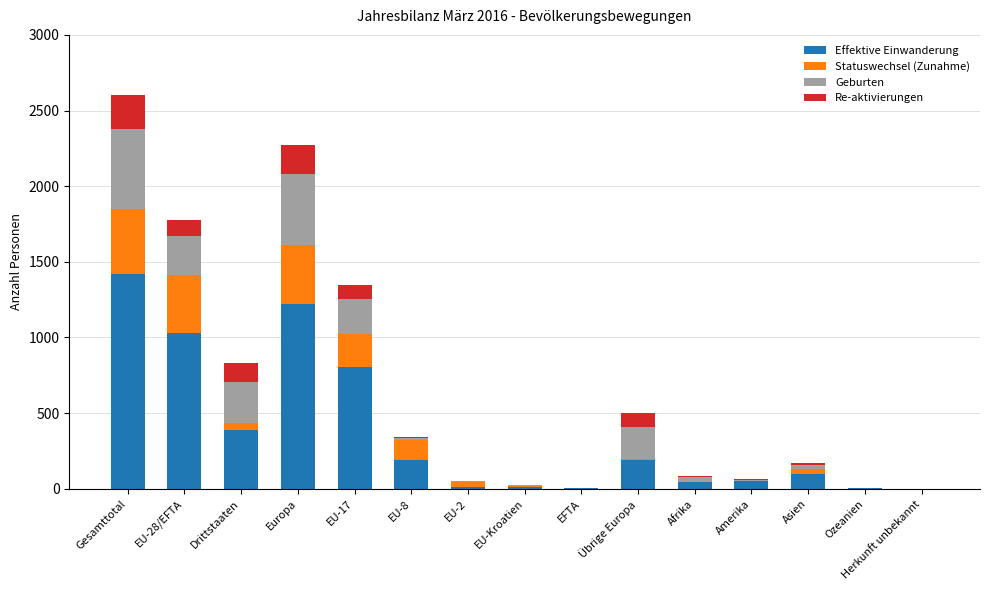

Does the chart contain stacked bars?

Yes